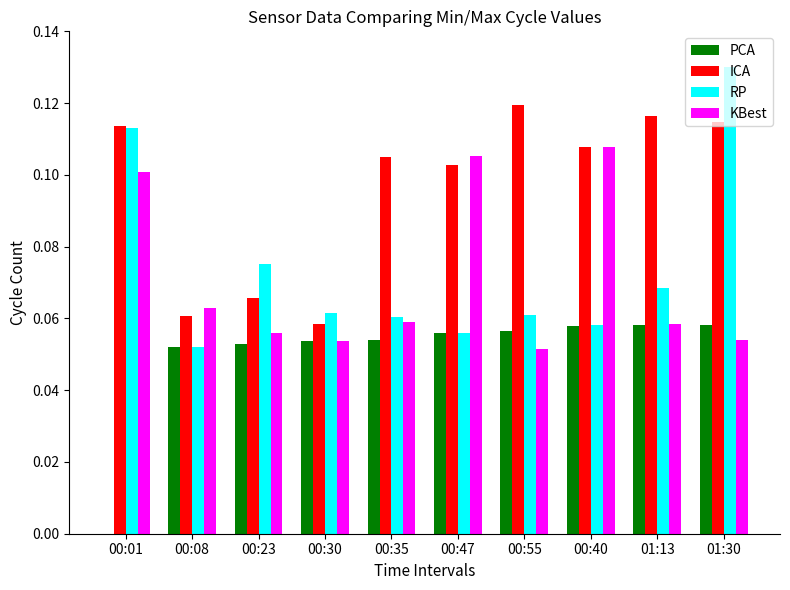

Which category has the highest value across all series?

01:30